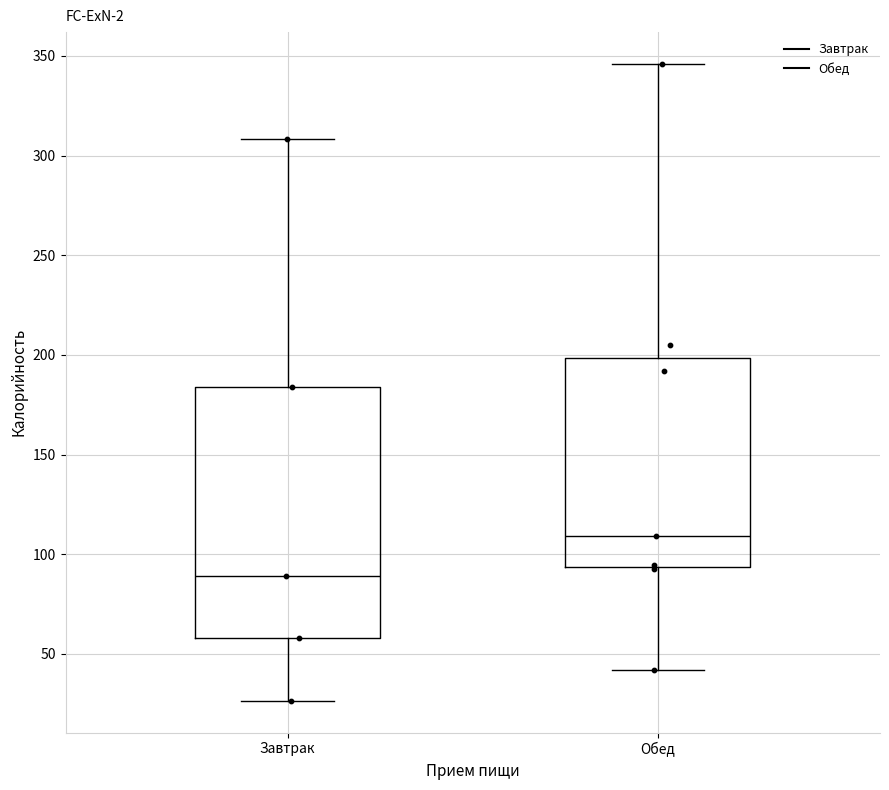

Reading left to right, read every box against the y-axis: the position of its median line, the range the box covers, and the ends of its whiskers. The values are not printed on the chart, so give them approximately, as read against the axis.

Завтрак: median 90, box 60 to 185, whiskers 25 to 310
Обед: median 110, box 95 to 200, whiskers 40 to 345